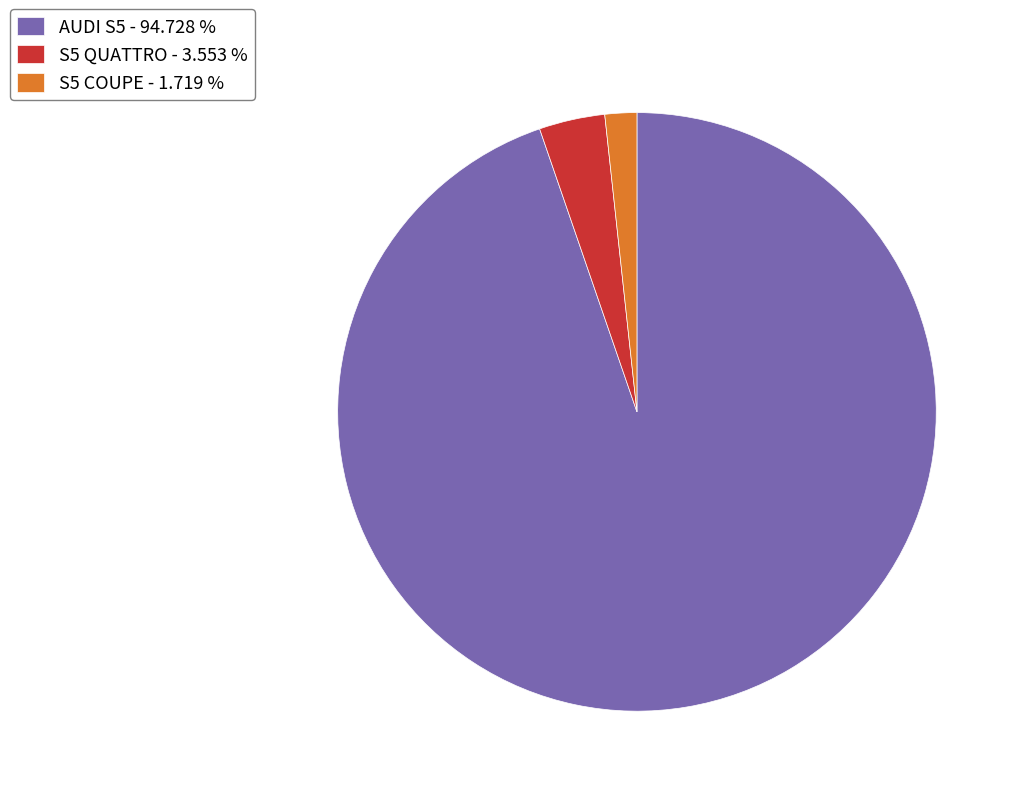

What is the largest slice in the pie chart?

AUDI S5 - 94.728 %